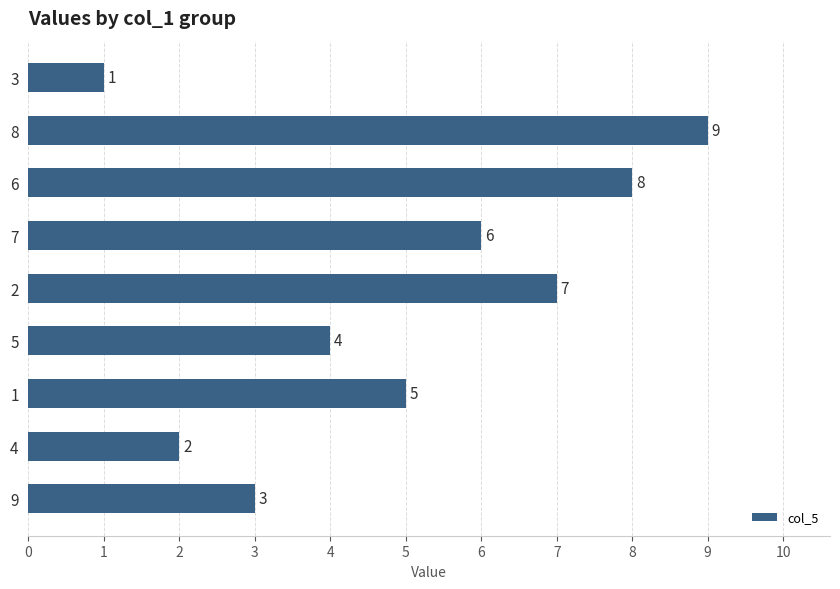

Are the bars grouped side by side (vs. stacked)?

No